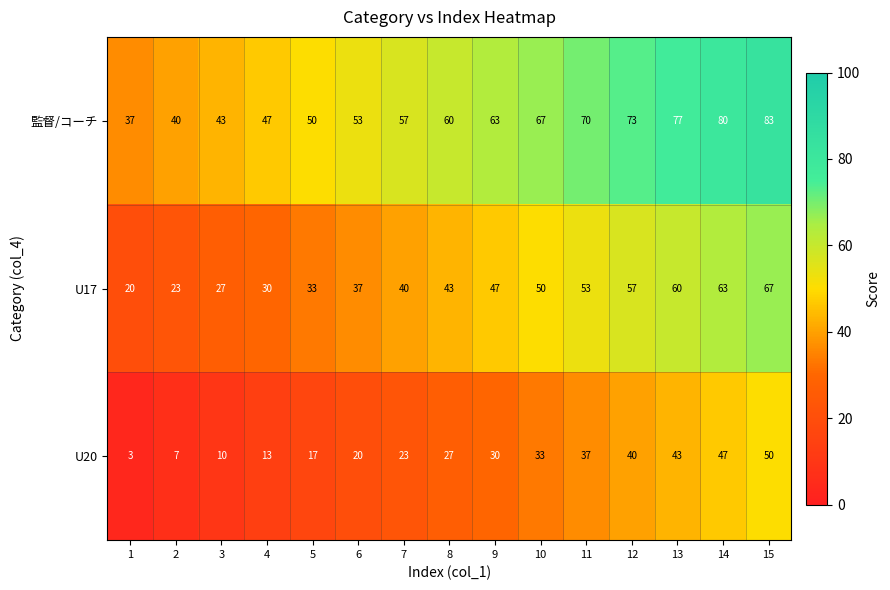

Between 8 and 9, which series saw the biggest shift?

U17